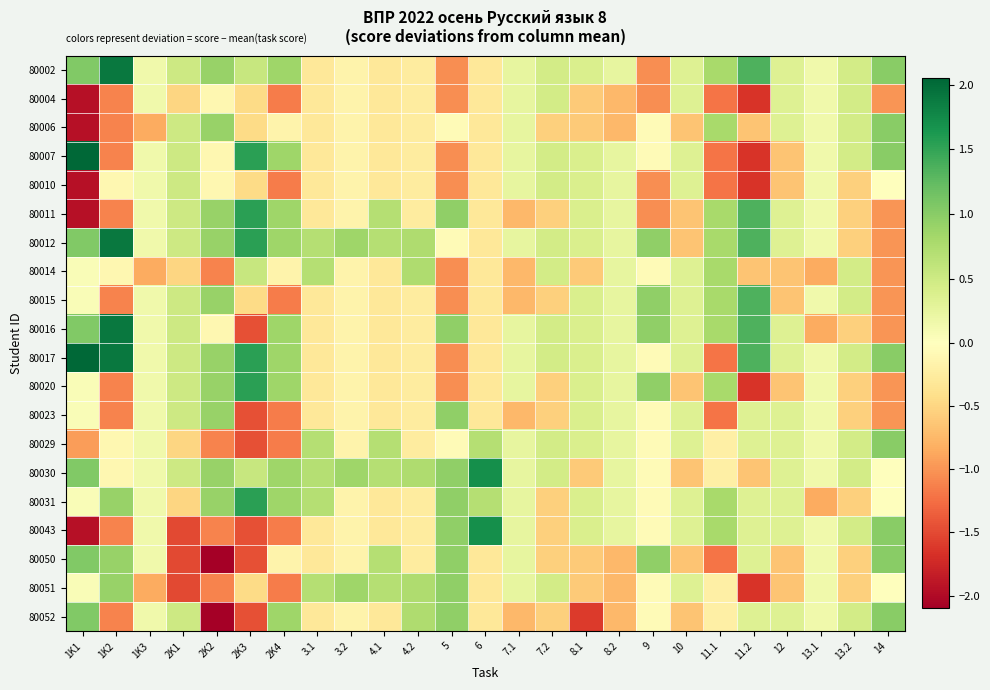

Rank the series by their maximum value, from highest to lowest.

80007, 80017, 80002, 80012, 80016, 80030, 80043, 80011, 80020, 80031, 80015, 80050, 80052, 80006, 80029, 80023, 80051, 80014, 80010, 80004